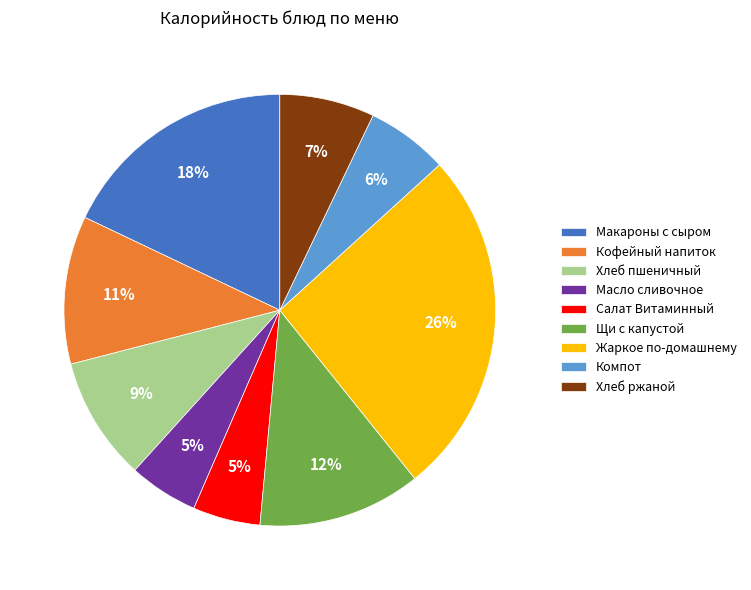

Which has a higher value, Масло сливочное or Жаркое по-домашнему?

Жаркое по-домашнему